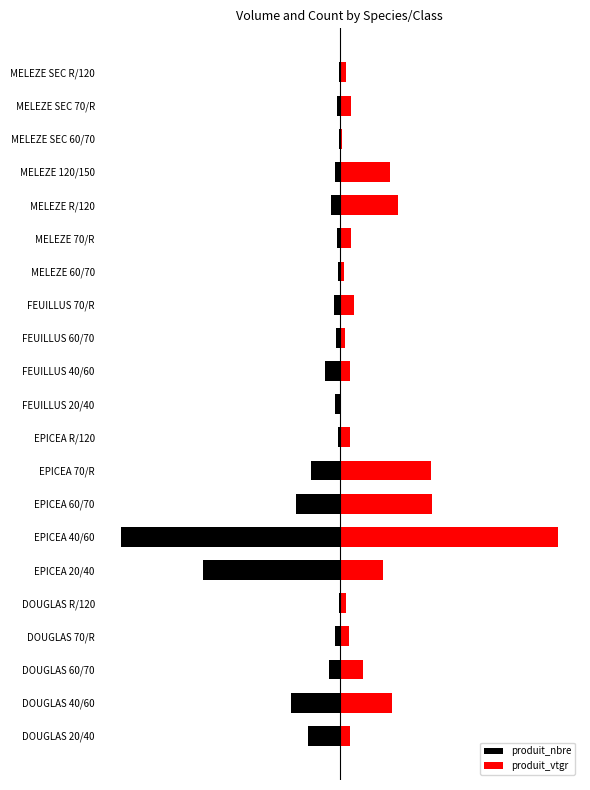

Which series changed the most between 7 and 10?

produit_vtgr